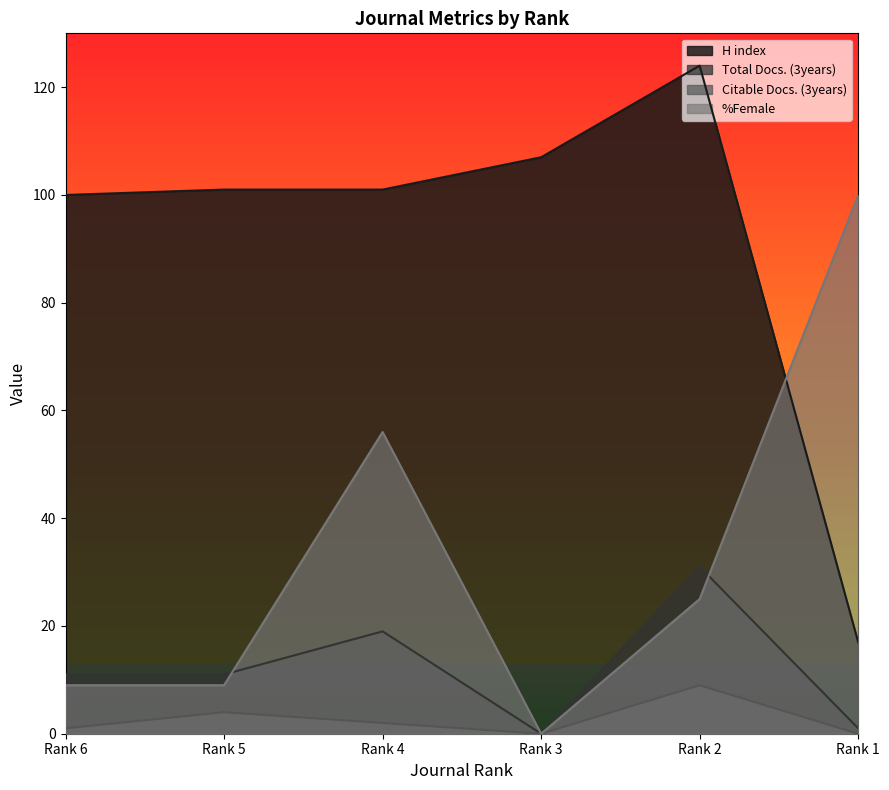

Rank the categories by Total Docs. (3years) value from lowest to highest.

Rank 3, Rank 1, Rank 6, Rank 5, Rank 4, Rank 2